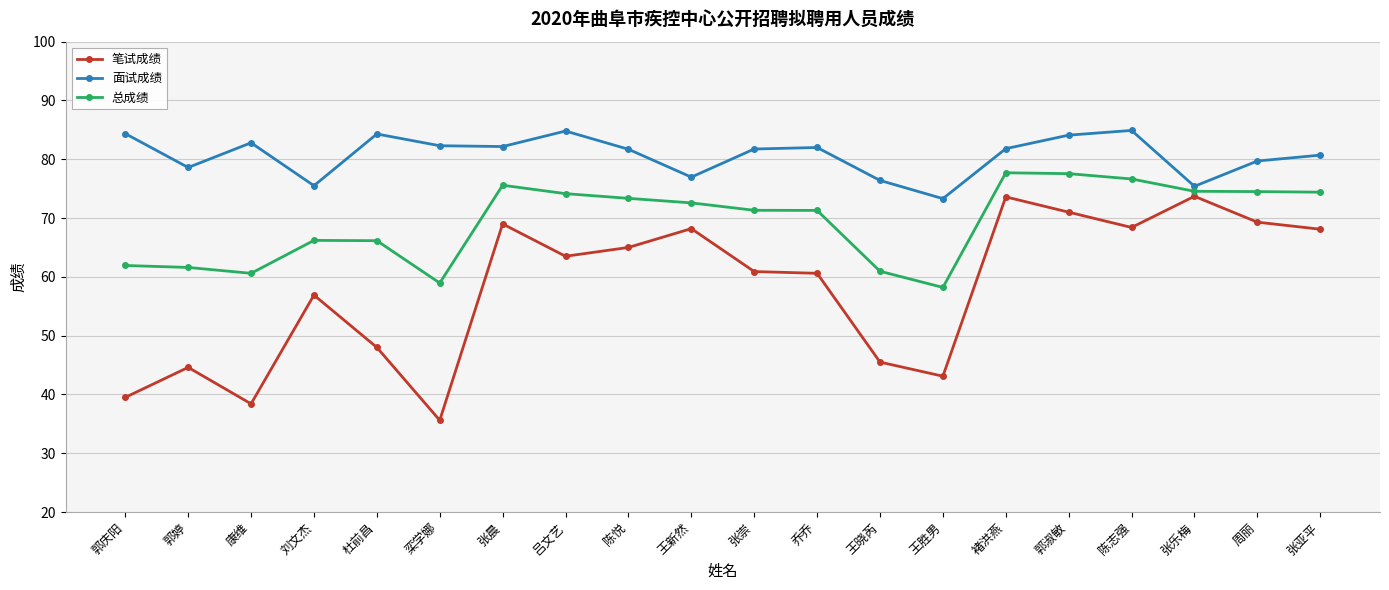

What is the label of the 14th point from the right?

张晨